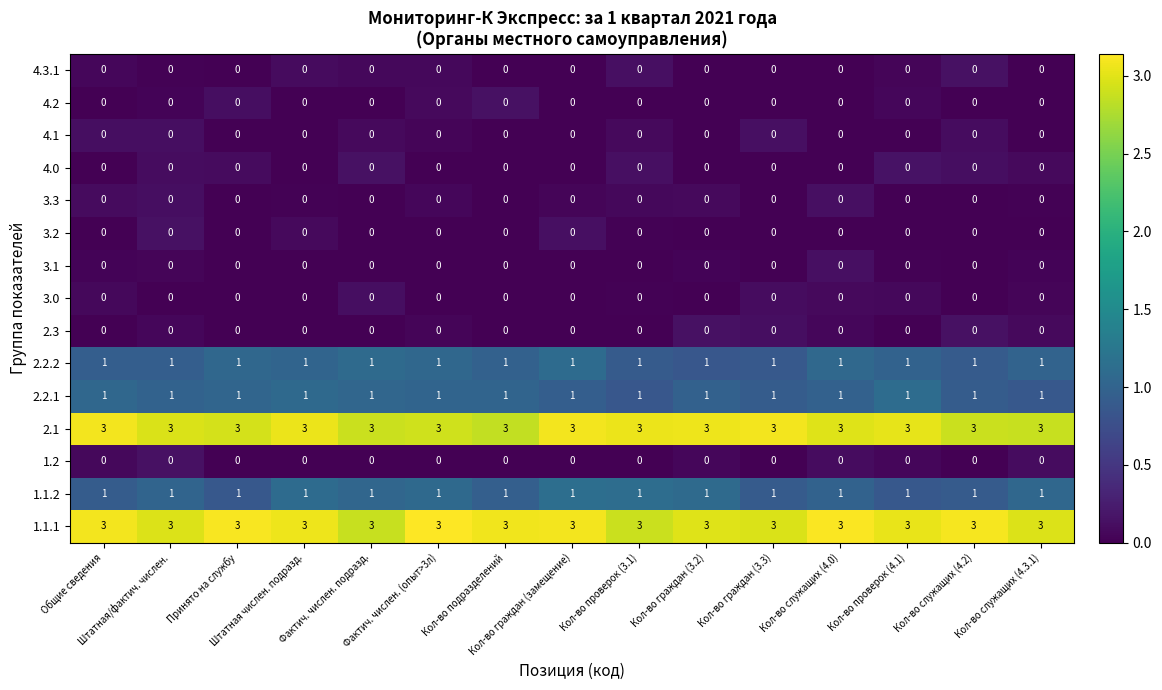

What is the maximum value shown in the chart?

3